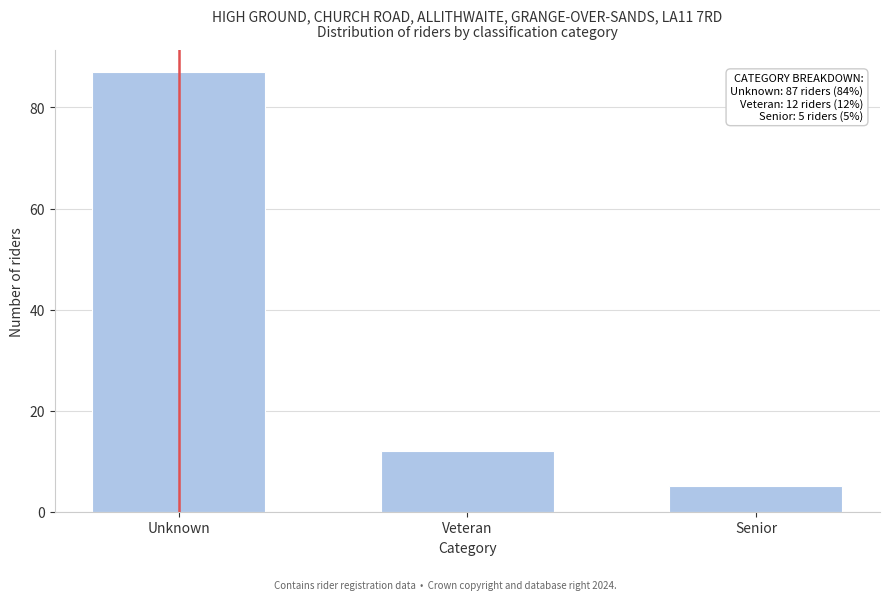

Reading left to right, list all the values displayed in this chart.

Unknown=87	Veteran=12	Senior=5